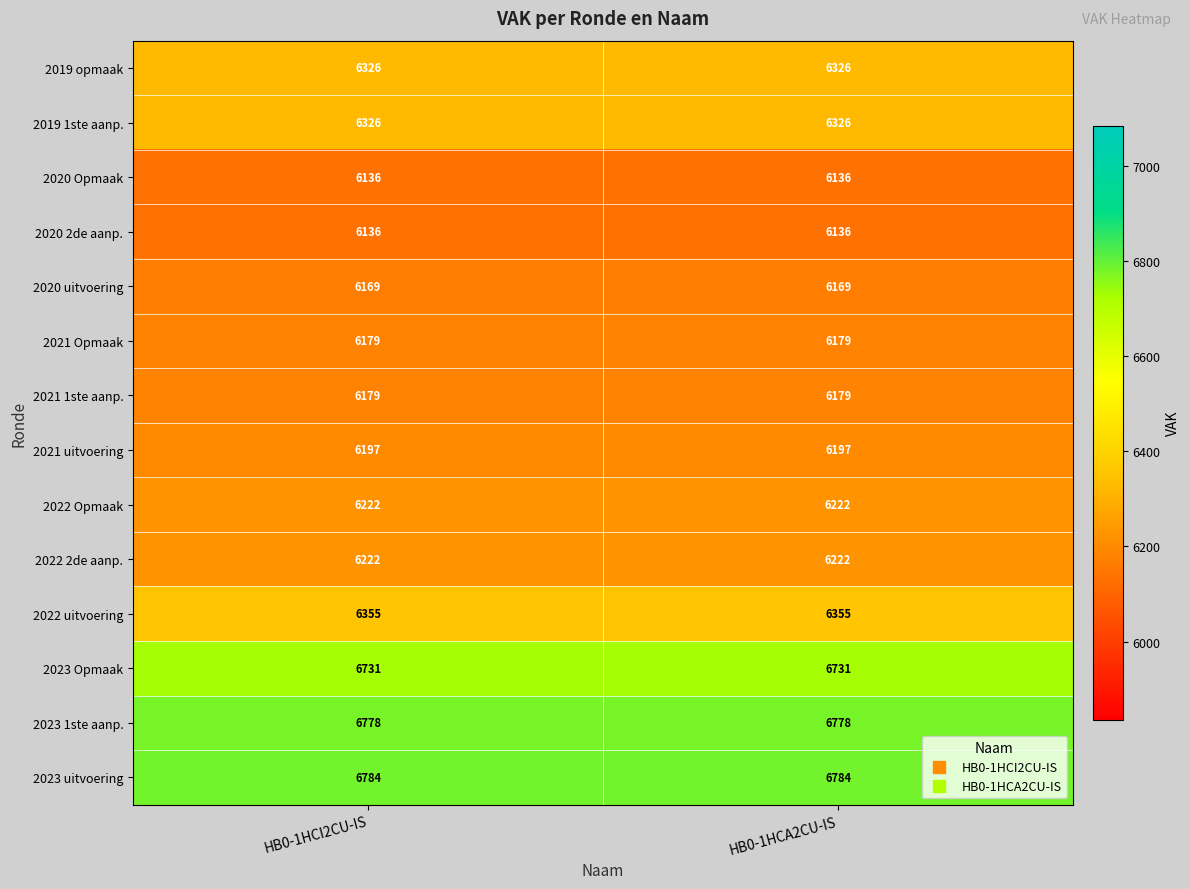

What is the difference between the highest and lowest values at HB0-1HCI2CU-IS?

648